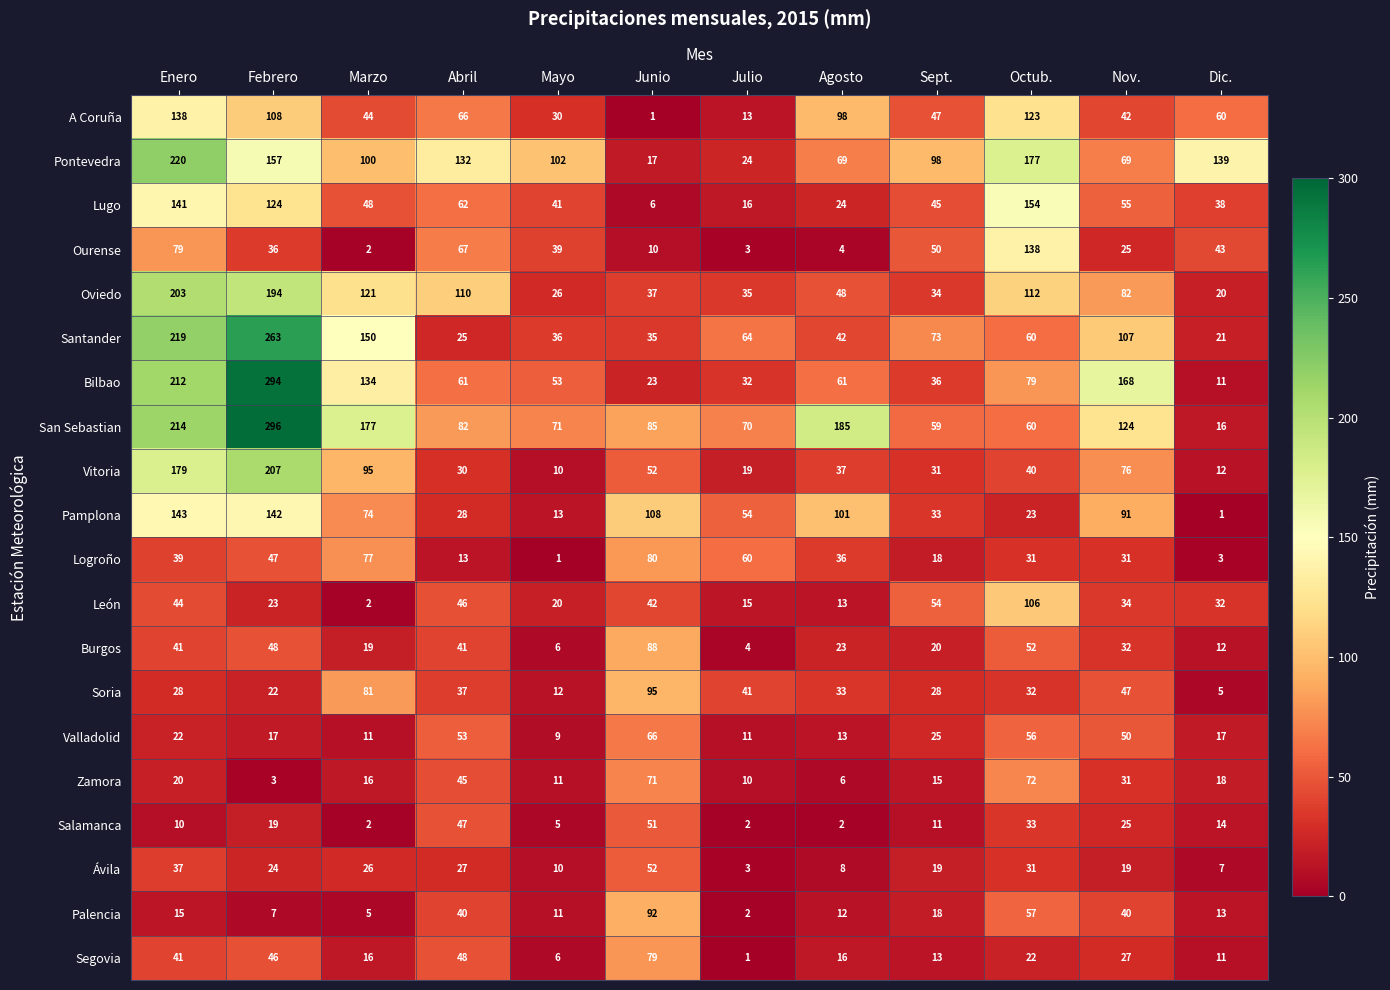

What is the spread (max minus min) of values at Junio?

107